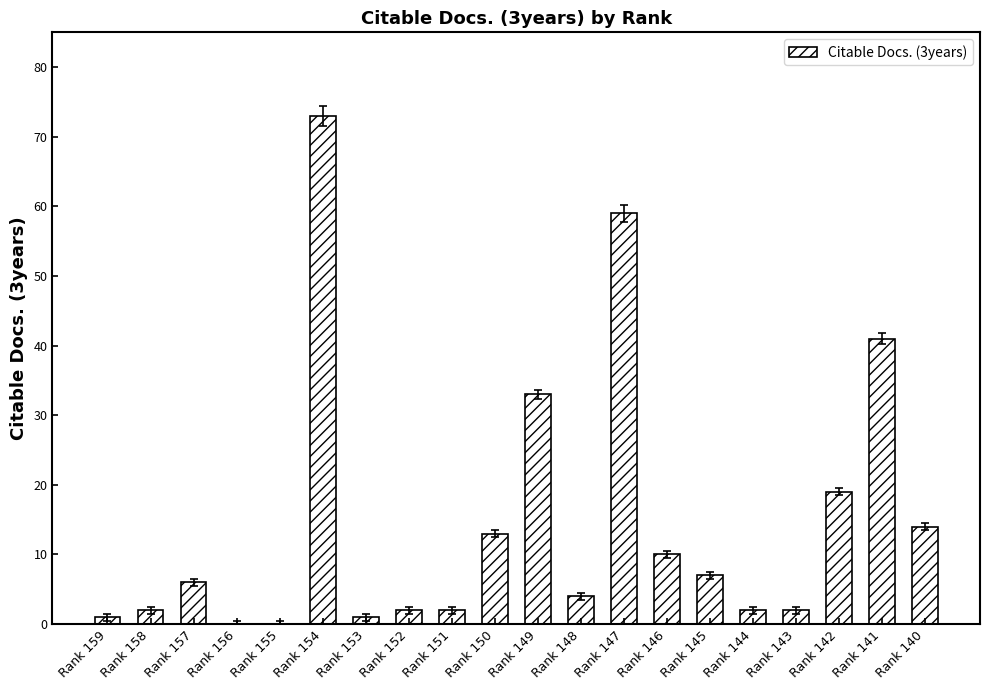

Is it true that the value at Rank 155 is 0?

True